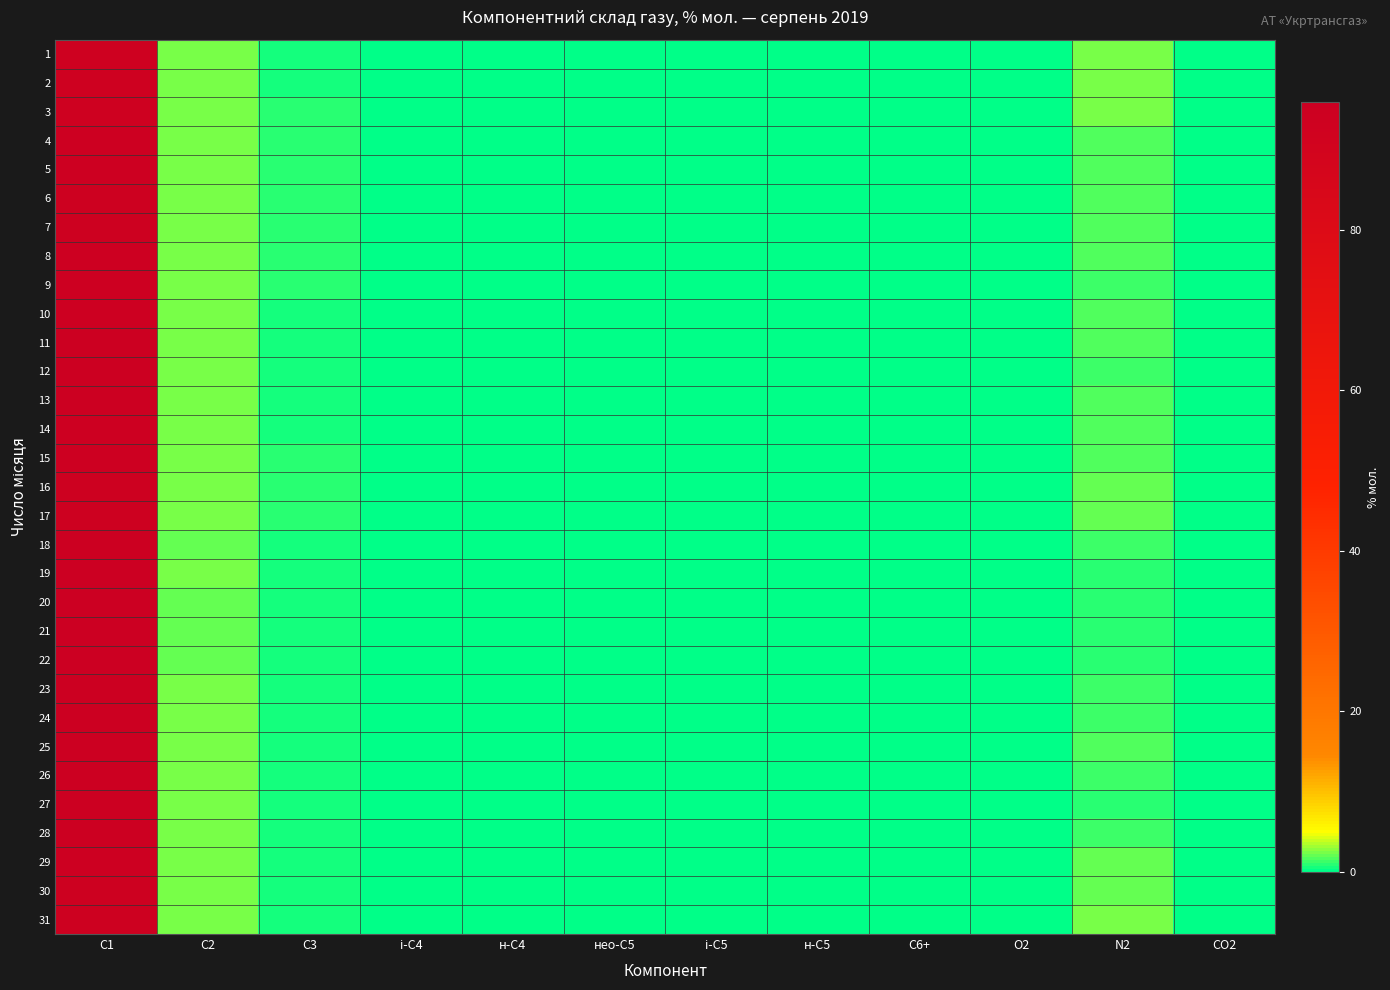

Reading left to right, list all the values displayed in this chart.

1: С1=93.9	С2=2.4	С3=0.7	і-С4=0.1	н-С4=0.1	нео-С5=0.0	і-С5=0.0	н-С5=0.0	С6+=0.0	О2=0.0	N2=2.5	CO2=0.3
2: С1=93.8	С2=2.4	С3=0.7	і-С4=0.1	н-С4=0.1	нео-С5=0.0	і-С5=0.0	н-С5=0.0	С6+=0.0	О2=0.0	N2=2.4	CO2=0.3
3: С1=94.0	С2=2.4	С3=0.8	і-С4=0.1	н-С4=0.1	нео-С5=0.0	і-С5=0.0	н-С5=0.0	С6+=0.0	О2=0.0	N2=2.3	CO2=0.3
4: С1=94.5	С2=2.4	С3=0.8	і-С4=0.1	н-С4=0.1	нео-С5=0.0	і-С5=0.0	н-С5=0.0	С6+=0.0	О2=0.0	N2=1.7	CO2=0.3
5: С1=94.5	С2=2.5	С3=0.8	і-С4=0.1	н-С4=0.1	нео-С5=0.0	і-С5=0.0	н-С5=0.0	С6+=0.0	О2=0.0	N2=1.6	CO2=0.3
6: С1=94.4	С2=2.6	С3=0.8	і-С4=0.1	н-С4=0.1	нео-С5=0.0	і-С5=0.0	н-С5=0.0	С6+=0.0	О2=0.0	N2=1.5	CO2=0.3
7: С1=94.3	С2=2.6	С3=0.8	і-С4=0.1	н-С4=0.1	нео-С5=0.0	і-С5=0.0	н-С5=0.0	С6+=0.0	О2=0.0	N2=1.7	CO2=0.3
8: С1=94.4	С2=2.5	С3=0.8	і-С4=0.1	н-С4=0.1	нео-С5=0.0	і-С5=0.0	н-С5=0.0	С6+=0.0	О2=0.0	N2=1.6	CO2=0.3
9: С1=94.7	С2=2.5	С3=0.8	і-С4=0.1	н-С4=0.1	нео-С5=0.0	і-С5=0.0	н-С5=0.0	С6+=0.0	О2=0.0	N2=1.4	CO2=0.3
10: С1=94.7	С2=2.4	С3=0.7	і-С4=0.1	н-С4=0.1	нео-С5=0.0	і-С5=0.0	н-С5=0.0	С6+=0.0	О2=0.0	N2=1.6	CO2=0.3
11: С1=94.8	С2=2.4	С3=0.7	і-С4=0.1	н-С4=0.1	нео-С5=0.0	і-С5=0.0	н-С5=0.0	С6+=0.0	О2=0.0	N2=1.5	CO2=0.3
12: С1=94.9	С2=2.4	С3=0.7	і-С4=0.1	н-С4=0.1	нео-С5=0.0	і-С5=0.0	н-С5=0.0	С6+=0.0	О2=0.0	N2=1.5	CO2=0.3
13: С1=94.9	С2=2.4	С3=0.7	і-С4=0.1	н-С4=0.1	нео-С5=0.0	і-С5=0.0	н-С5=0.0	С6+=0.0	О2=0.0	N2=1.5	CO2=0.3
14: С1=94.5	С2=2.4	С3=0.7	і-С4=0.1	н-С4=0.1	нео-С5=0.0	і-С5=0.0	н-С5=0.0	С6+=0.0	О2=0.0	N2=1.8	CO2=0.3
15: С1=94.4	С2=2.5	С3=0.8	і-С4=0.1	н-С4=0.1	нео-С5=0.0	і-С5=0.0	н-С5=0.0	С6+=0.0	О2=0.0	N2=1.8	CO2=0.2
16: С1=94.2	С2=2.5	С3=0.8	і-С4=0.1	н-С4=0.1	нео-С5=0.0	і-С5=0.0	н-С5=0.0	С6+=0.0	О2=0.0	N2=2.0	CO2=0.2
17: С1=94.2	С2=2.4	С3=0.8	і-С4=0.1	н-С4=0.1	нео-С5=0.0	і-С5=0.0	н-С5=0.0	С6+=0.0	О2=0.0	N2=2.1	CO2=0.2
18: С1=95.2	С2=2.2	С3=0.7	і-С4=0.1	н-С4=0.1	нео-С5=0.0	і-С5=0.0	н-С5=0.0	С6+=0.0	О2=0.0	N2=1.4	CO2=0.2
19: С1=95.7	С2=2.2	С3=0.7	і-С4=0.1	н-С4=0.1	нео-С5=0.0	і-С5=0.0	н-С5=0.0	С6+=0.0	О2=0.0	N2=0.9	CO2=0.2
20: С1=95.9	С2=2.2	С3=0.7	і-С4=0.1	н-С4=0.1	нео-С5=0.0	і-С5=0.0	н-С5=0.0	С6+=0.0	О2=0.0	N2=0.8	CO2=0.2
21: С1=95.9	С2=2.2	С3=0.7	і-С4=0.1	н-С4=0.1	нео-С5=0.0	і-С5=0.0	н-С5=0.0	С6+=0.0	О2=0.0	N2=0.8	CO2=0.2
22: С1=95.8	С2=2.2	С3=0.7	і-С4=0.1	н-С4=0.1	нео-С5=0.0	і-С5=0.0	н-С5=0.0	С6+=0.0	О2=0.0	N2=0.8	CO2=0.2
23: С1=95.4	С2=2.3	С3=0.7	і-С4=0.1	н-С4=0.1	нео-С5=0.0	і-С5=0.0	н-С5=0.0	С6+=0.0	О2=0.0	N2=1.2	CO2=0.2
24: С1=95.0	С2=2.3	С3=0.7	і-С4=0.1	н-С4=0.1	нео-С5=0.0	і-С5=0.0	н-С5=0.0	С6+=0.0	О2=0.0	N2=1.5	CO2=0.2
25: С1=94.9	С2=2.3	С3=0.7	і-С4=0.1	н-С4=0.1	нео-С5=0.0	і-С5=0.0	н-С5=0.0	С6+=0.0	О2=0.0	N2=1.5	CO2=0.2
26: С1=95.1	С2=2.4	С3=0.7	і-С4=0.1	н-С4=0.1	нео-С5=0.0	і-С5=0.0	н-С5=0.0	С6+=0.0	О2=0.0	N2=1.2	CO2=0.2
27: С1=95.2	С2=2.4	С3=0.7	і-С4=0.1	н-С4=0.1	нео-С5=0.0	і-С5=0.0	н-С5=0.0	С6+=0.0	О2=0.0	N2=1.1	CO2=0.2
28: С1=95.0	С2=2.4	С3=0.7	і-С4=0.1	н-С4=0.1	нео-С5=0.0	і-С5=0.0	н-С5=0.0	С6+=0.0	О2=0.0	N2=1.4	CO2=0.2
29: С1=94.5	С2=2.4	С3=0.7	і-С4=0.1	н-С4=0.1	нео-С5=0.0	і-С5=0.0	н-С5=0.0	С6+=0.0	О2=0.0	N2=2.0	CO2=0.2
30: С1=94.4	С2=2.3	С3=0.7	і-С4=0.1	н-С4=0.1	нео-С5=0.0	і-С5=0.0	н-С5=0.0	С6+=0.0	О2=0.0	N2=2.1	CO2=0.2
31: С1=94.2	С2=2.3	С3=0.7	і-С4=0.1	н-С4=0.1	нео-С5=0.0	і-С5=0.0	н-С5=0.0	С6+=0.0	О2=0.0	N2=2.4	CO2=0.2